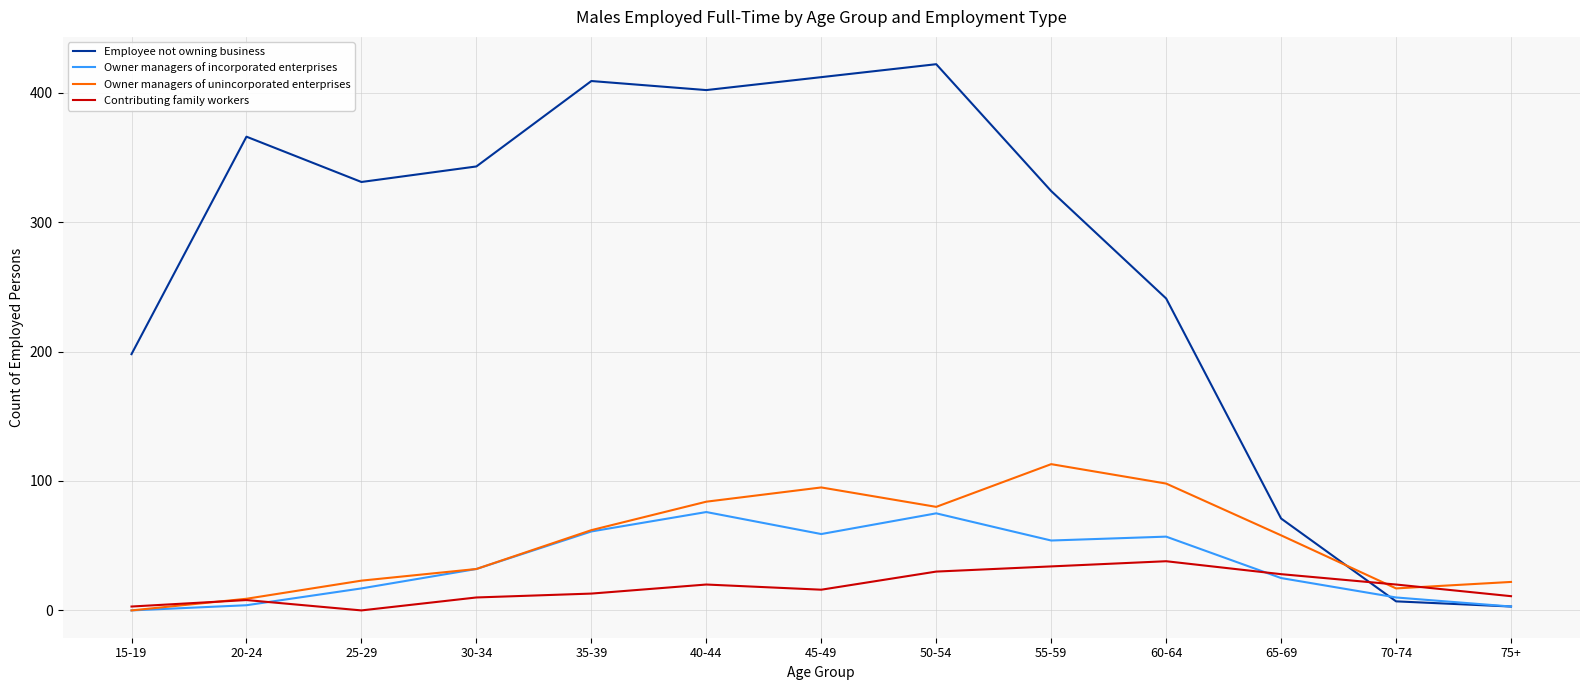

What is the average value of the Owner managers of incorporated enterprises series?

36